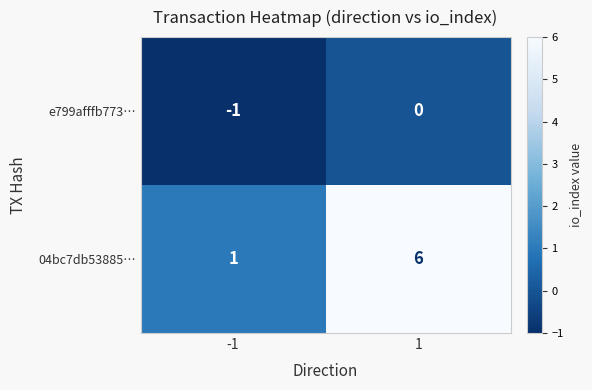

What is the sum of all 04bc7db53885… values?

7